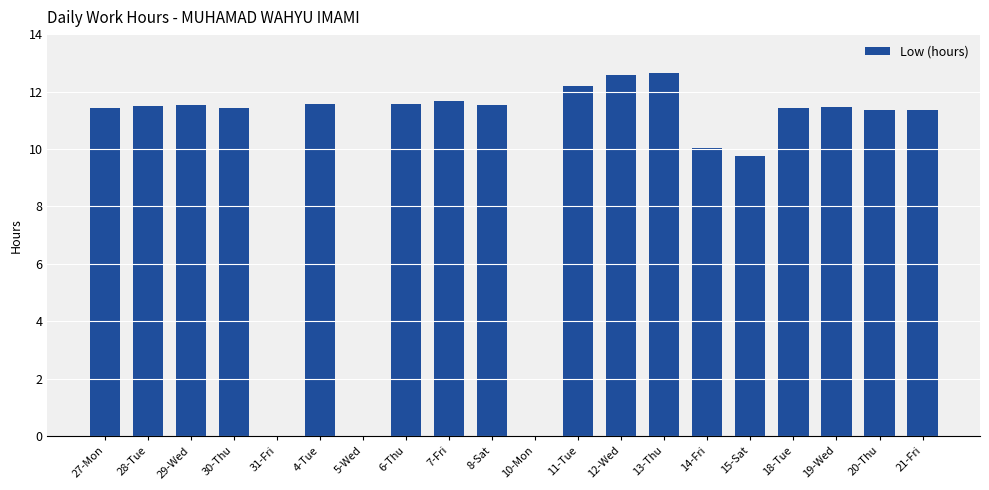

Where does the data first go above 11?

27-Mon